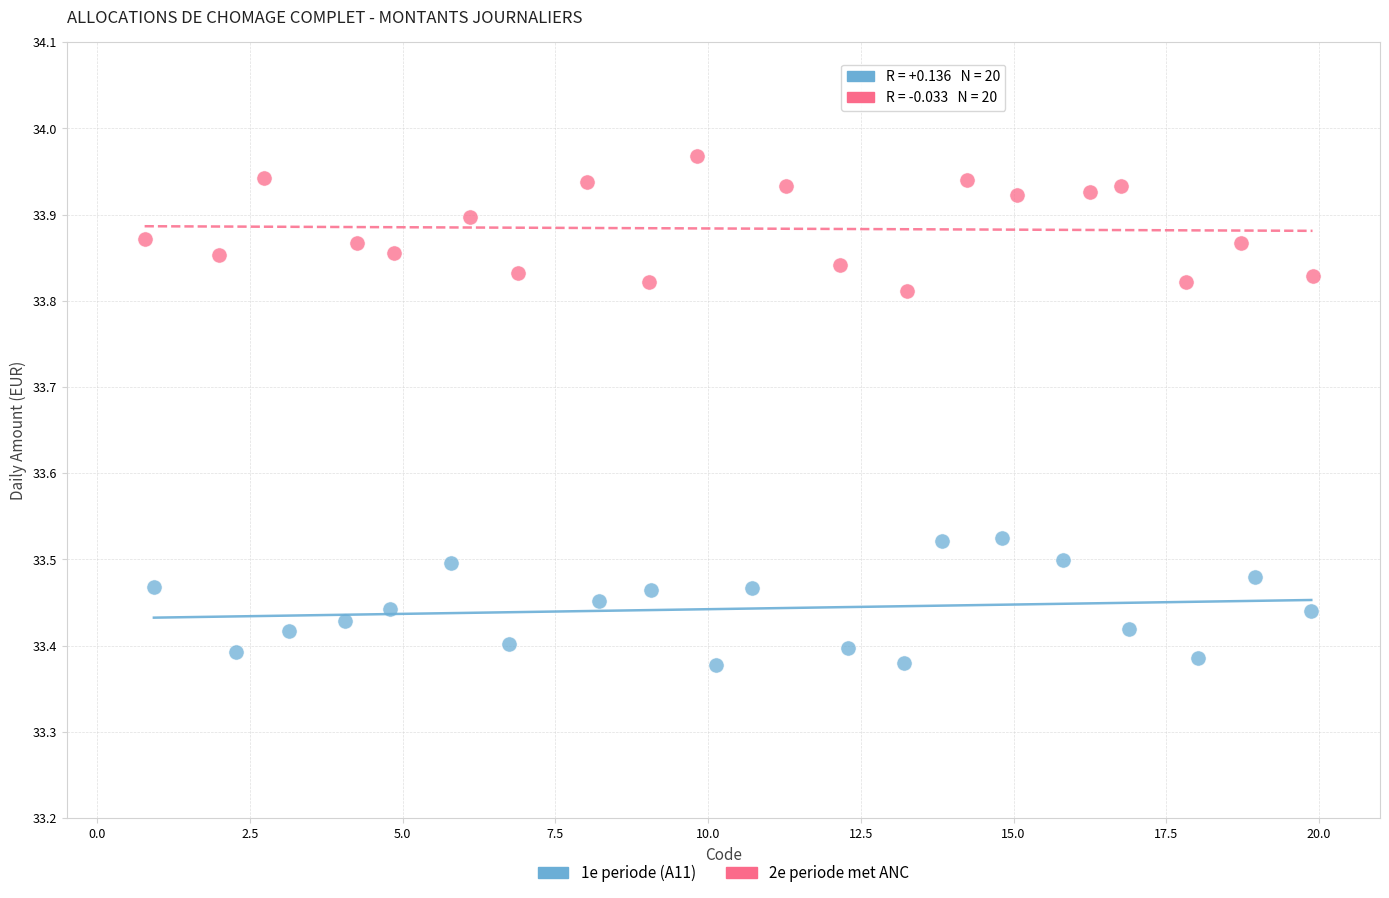

Which series reaches the maximum Y coordinate?

2e periode met ANC